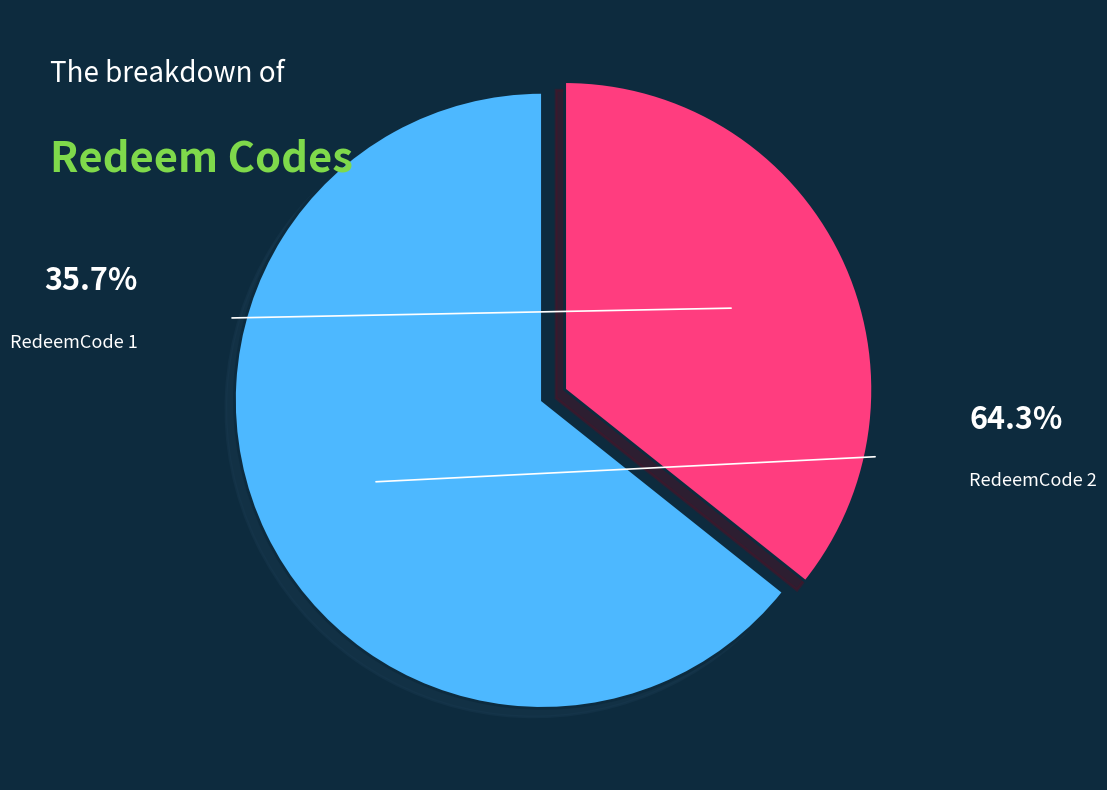

Is there any slice that represents more than half of the pie?

Yes